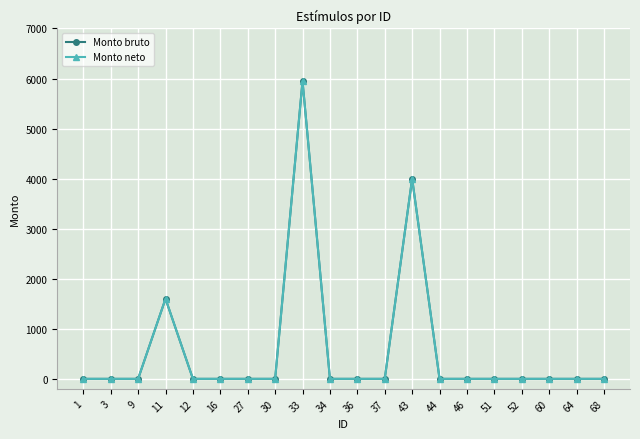

Where is the first local maximum for Monto bruto?

11